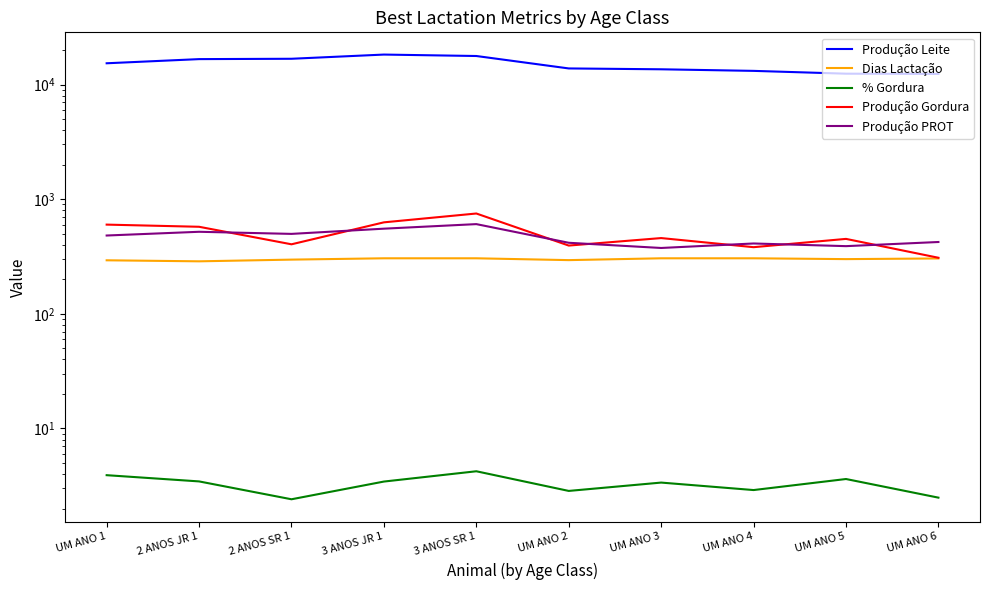

True or false: Produção PROT has a value of 840.5 at 3 ANOS JR 1.

False